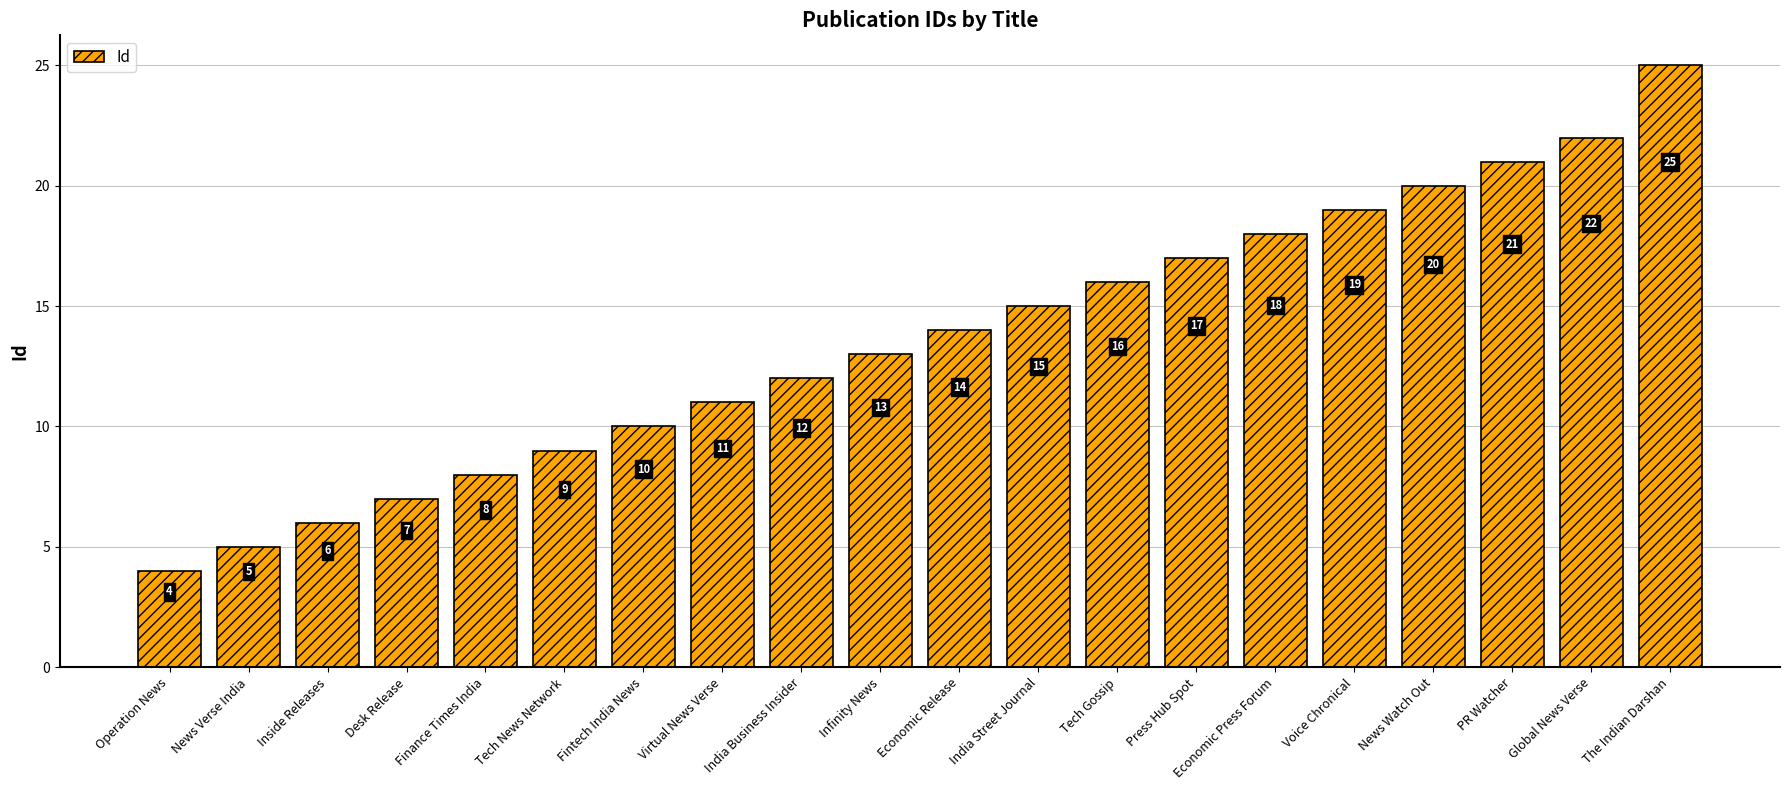

List the labels in order of value, smallest first.

Operation News, News Verse India, Inside Releases, Desk Release, Finance Times India, Tech News Network, Fintech India News, Virtual News Verse, India Business Insider, Infinity News, Economic Release, India Street Journal, Tech Gossip, Press Hub Spot, Economic Press Forum, Voice Chronical, News Watch Out, PR Watcher, Global News Verse, The Indian Darshan